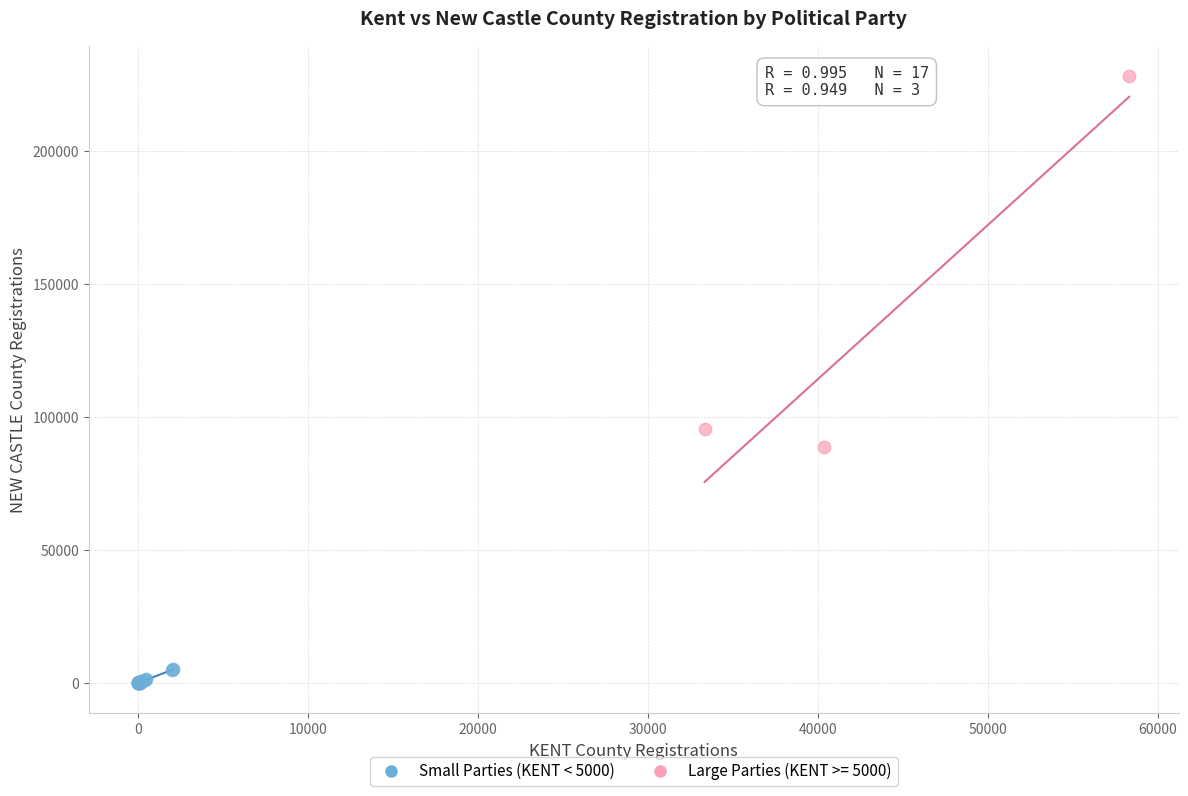

Which series has the largest Y range (max minus min)?

Large Parties (KENT >= 5000)